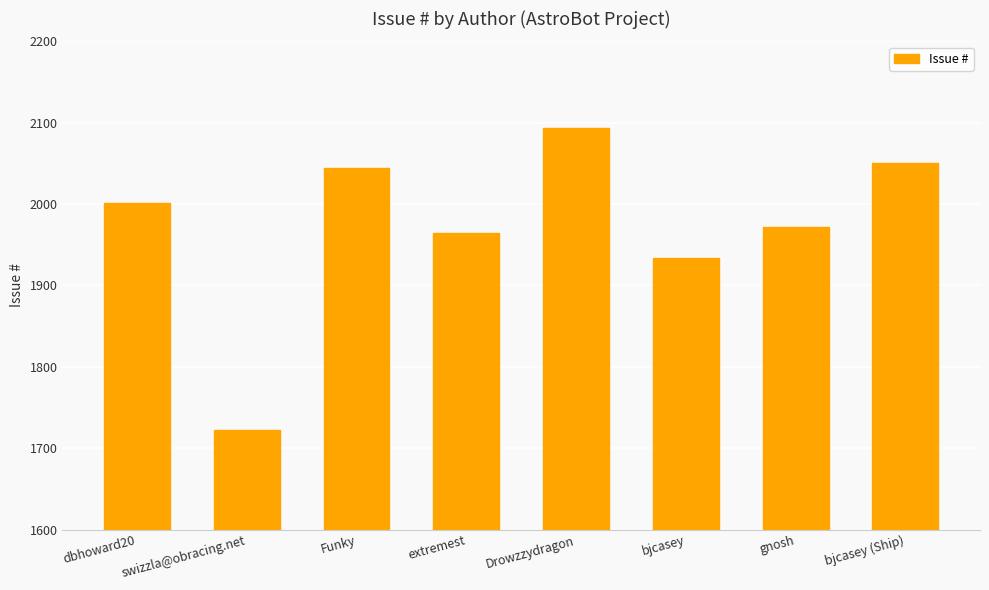

Which category has the highest value across all series?

Drowzzydragon